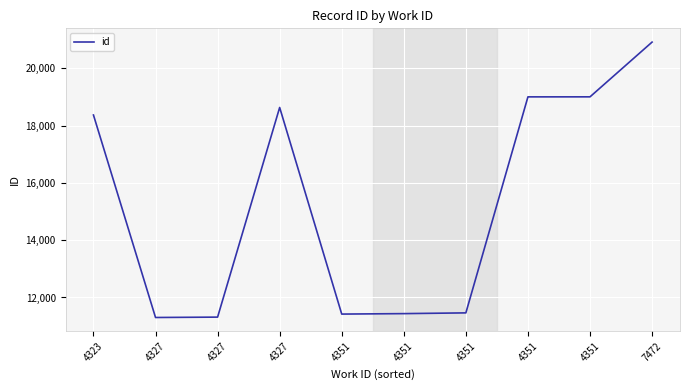

How many lines are shown in the chart?

1